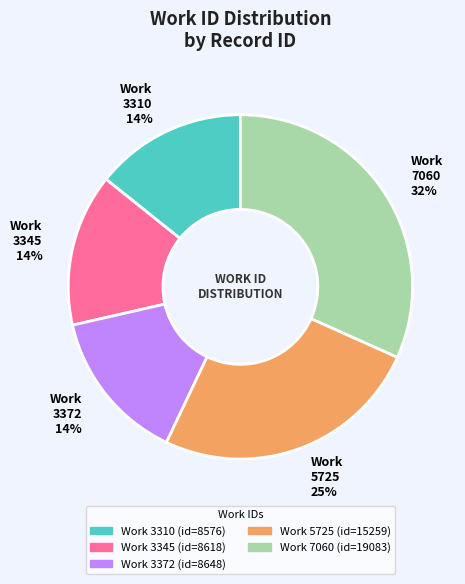

To the nearest percent, what is the average slice percentage?

20%